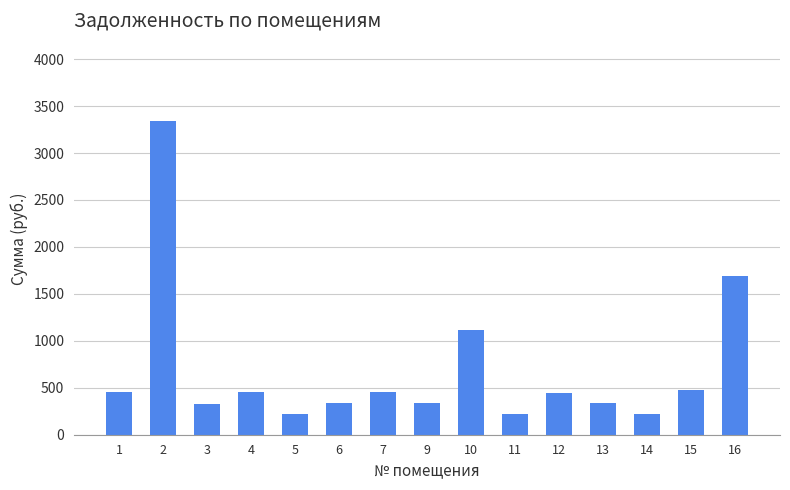

What is the change in value from 2 to 5?

-3120.6